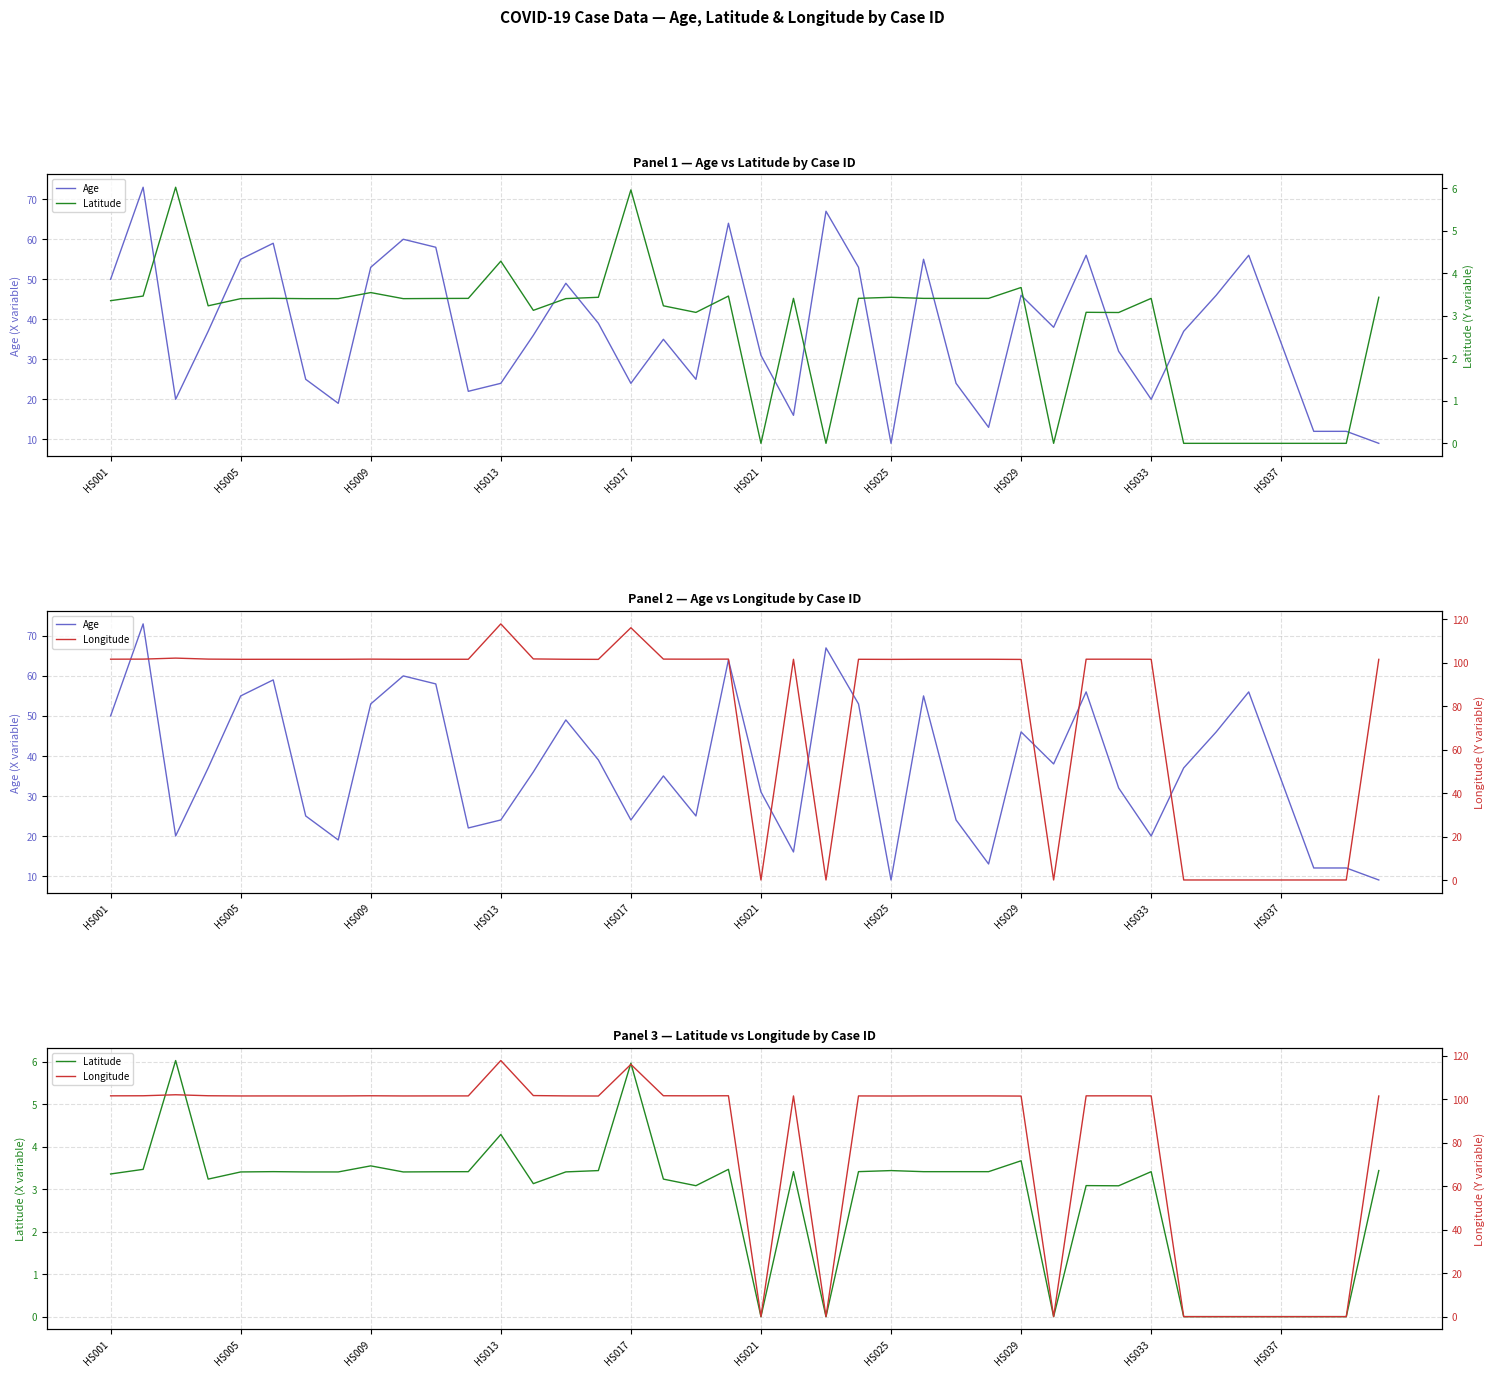

The value of Age at 18 is 25.0. True or false?

True